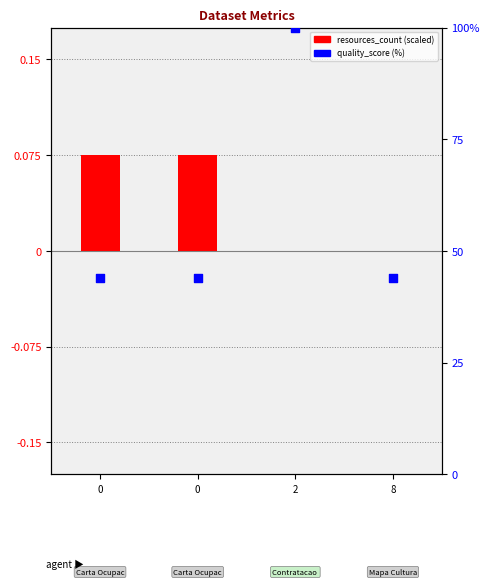

Which series has the largest Y range (max minus min)?

quality_score